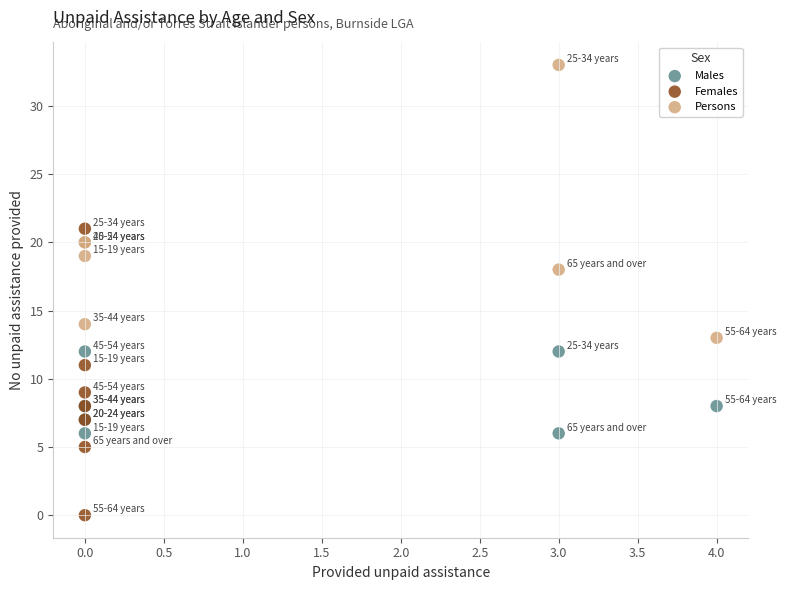

Which series reaches the minimum Y coordinate?

Females